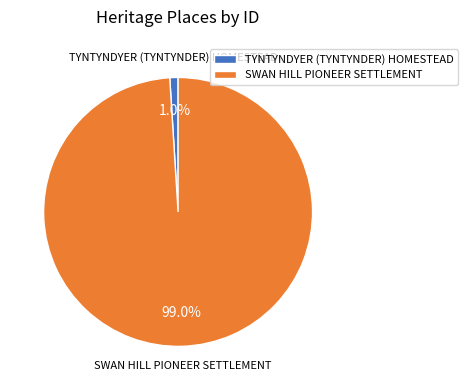

Does TYNTYNDYER (TYNTYNDER) HOMESTEAD account for over 50% of the chart?

No